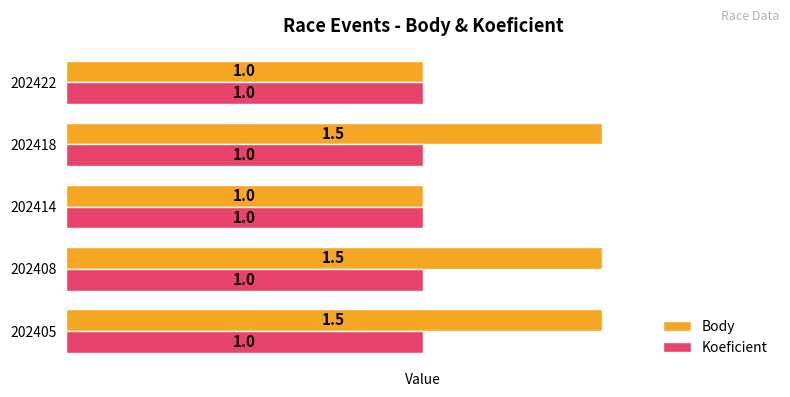

What is the difference between the maximum and second lowest values in the Body series?

0.5